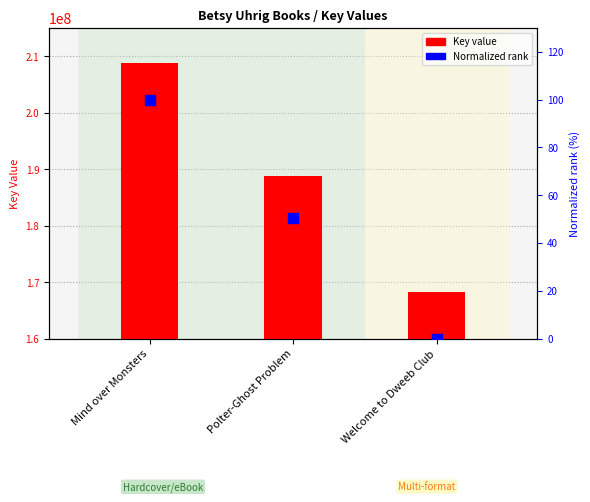

At which category is the sum across all series the highest?

Mind over Monsters